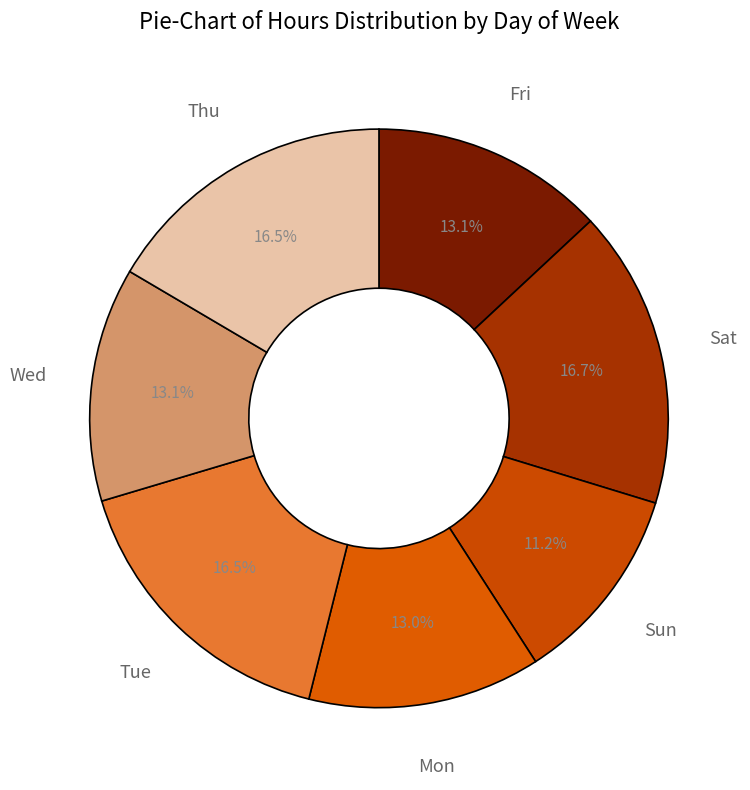

True or false: Sun accounts for 26% of the total.

False